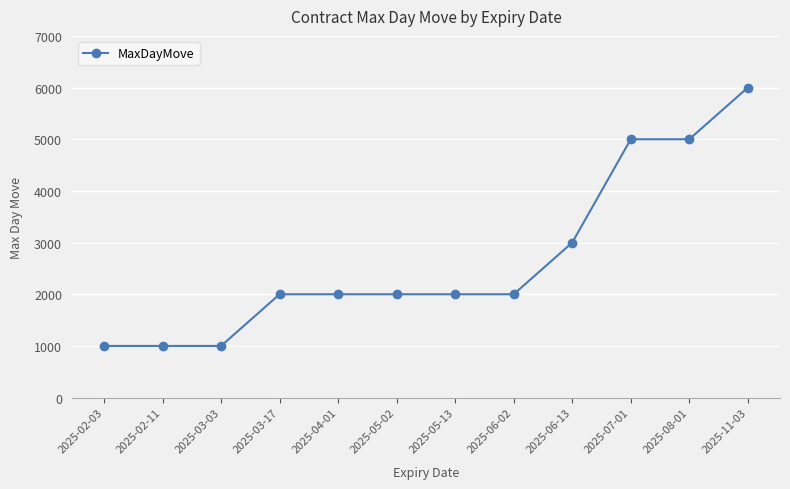

Does the chart display data point markers on the line(s)?

Yes